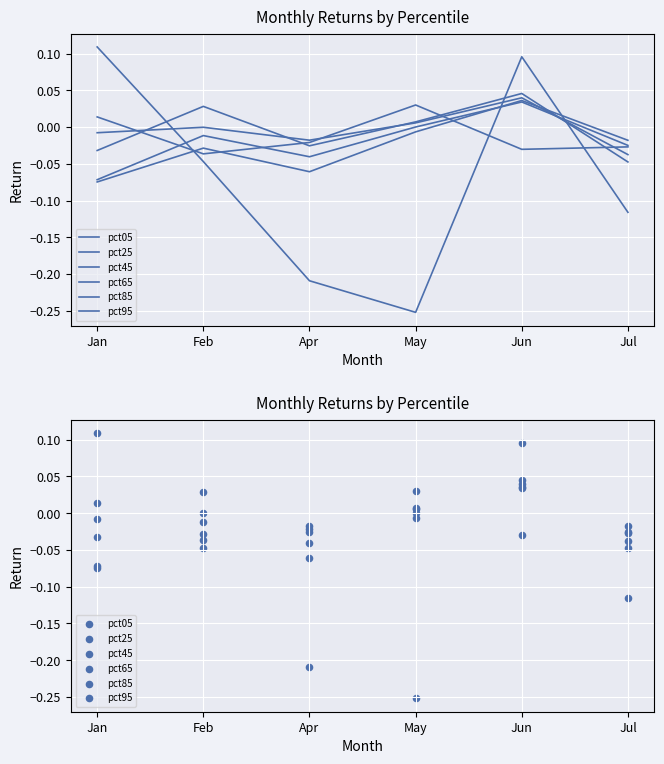

At which category is the sum across all series the highest?

Jun